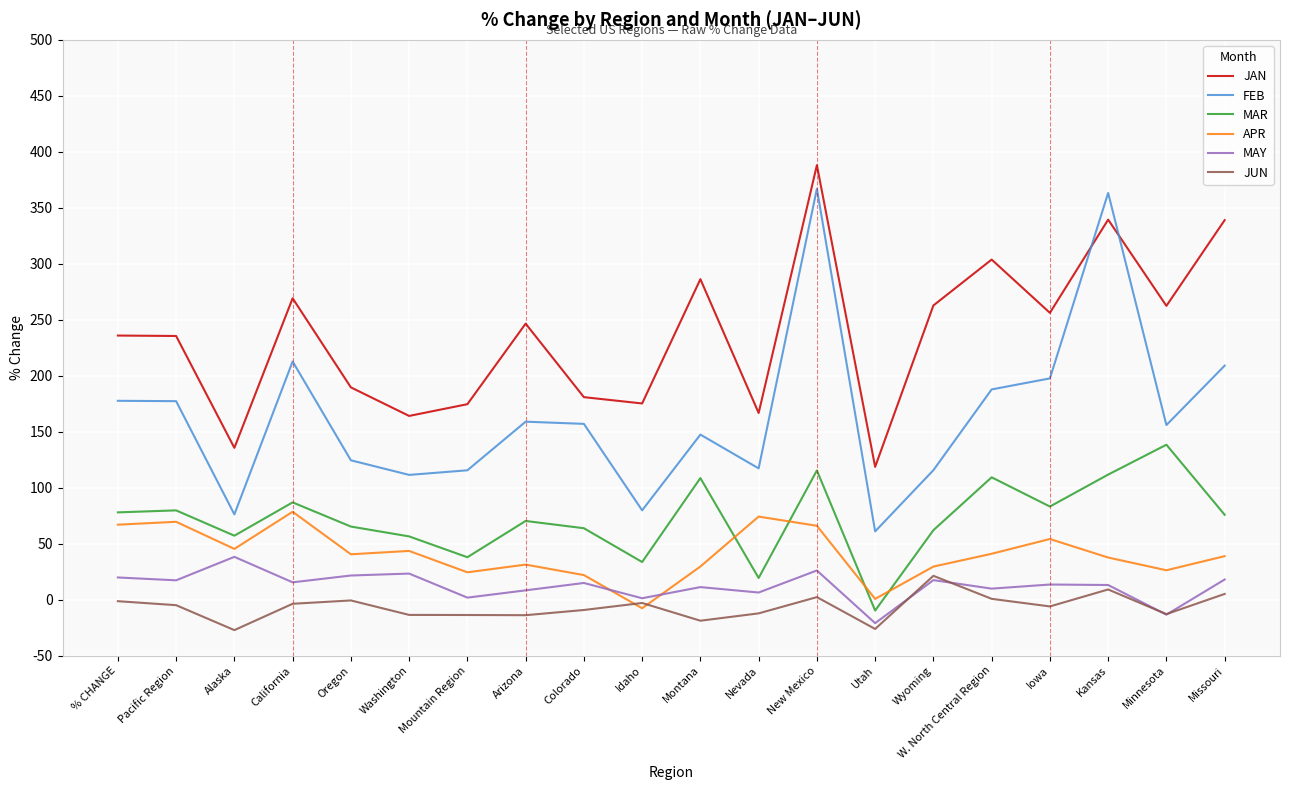

Does the chart have visible grid lines?

Yes